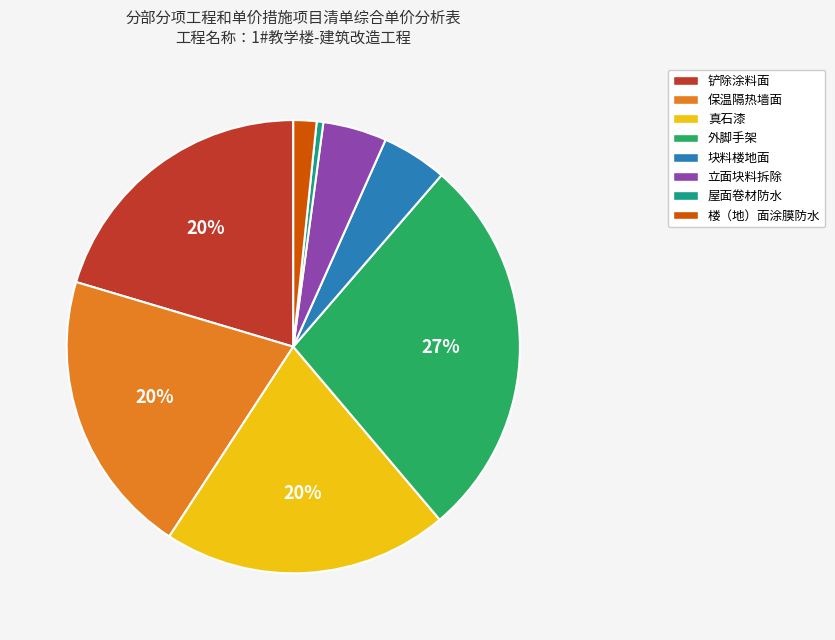

Is 屋面卷材防水 the majority of the pie?

No